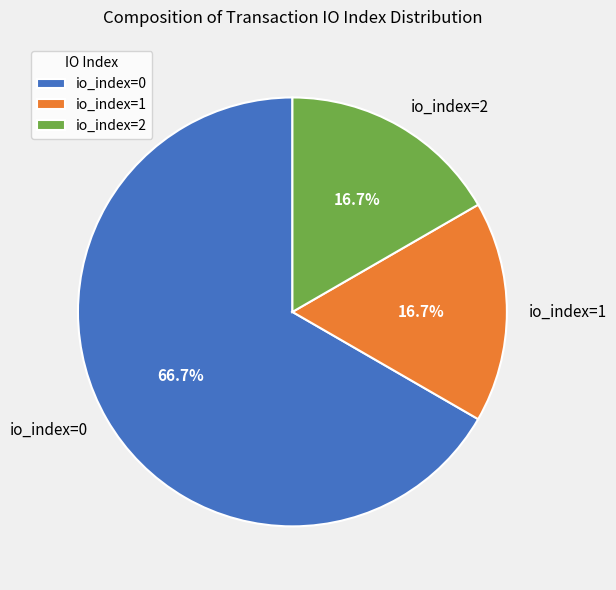

What is the majority slice?

io_index=0